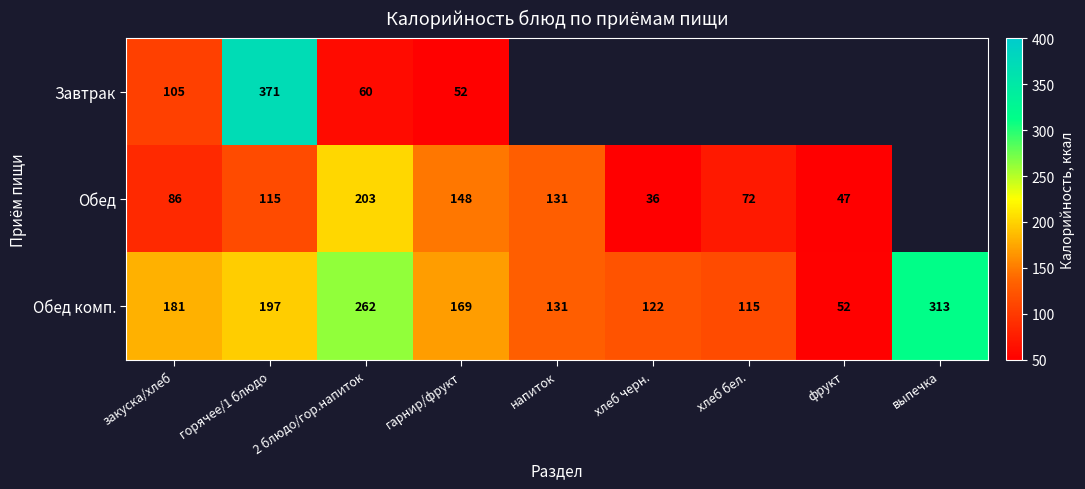

What is the sum of the Обед values at 2 блюдо/гор.напиток and напиток?

334